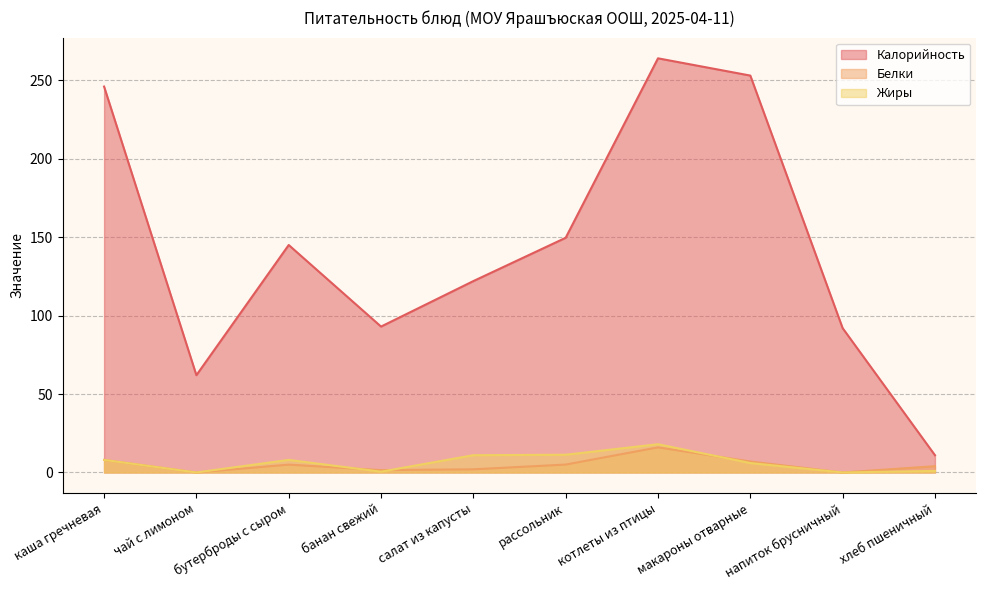

At банан свежий, list the series in order from largest to smallest.

Калорийность, Белки, Жиры